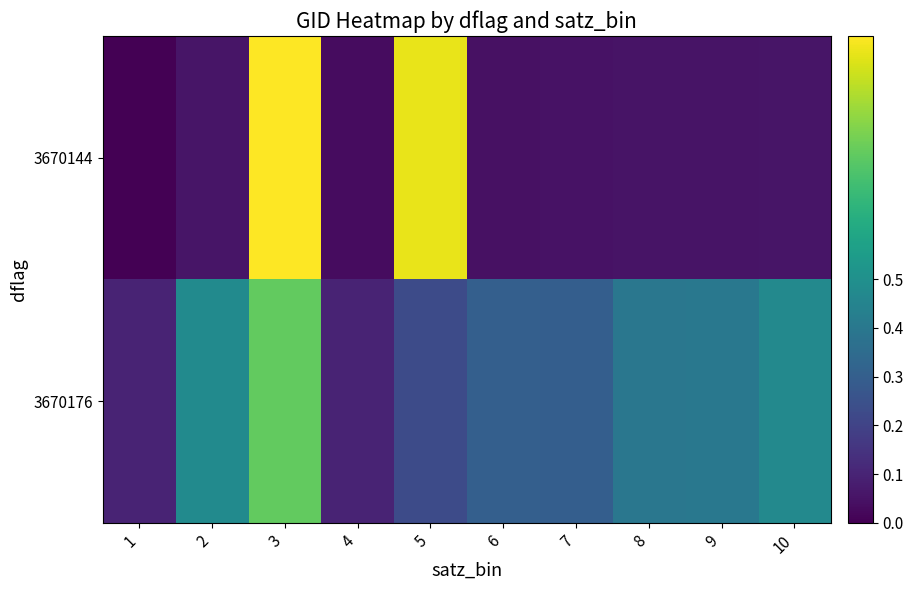

How many series are shown in this chart?

2